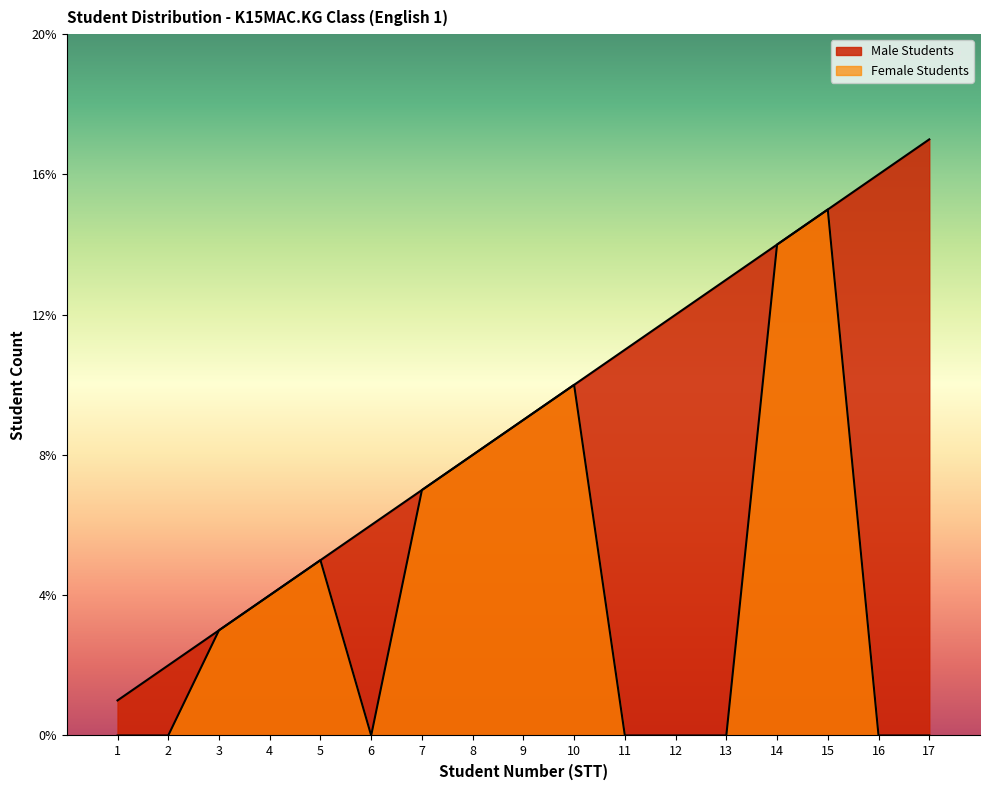

How many data points in Female Students are above 3?

8